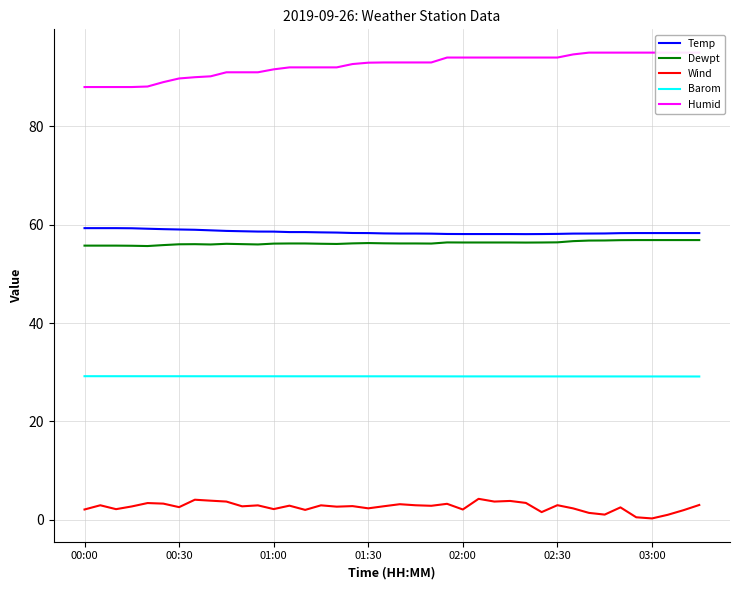

True or false: Wind has a value of 2.1 at 02:00.

True